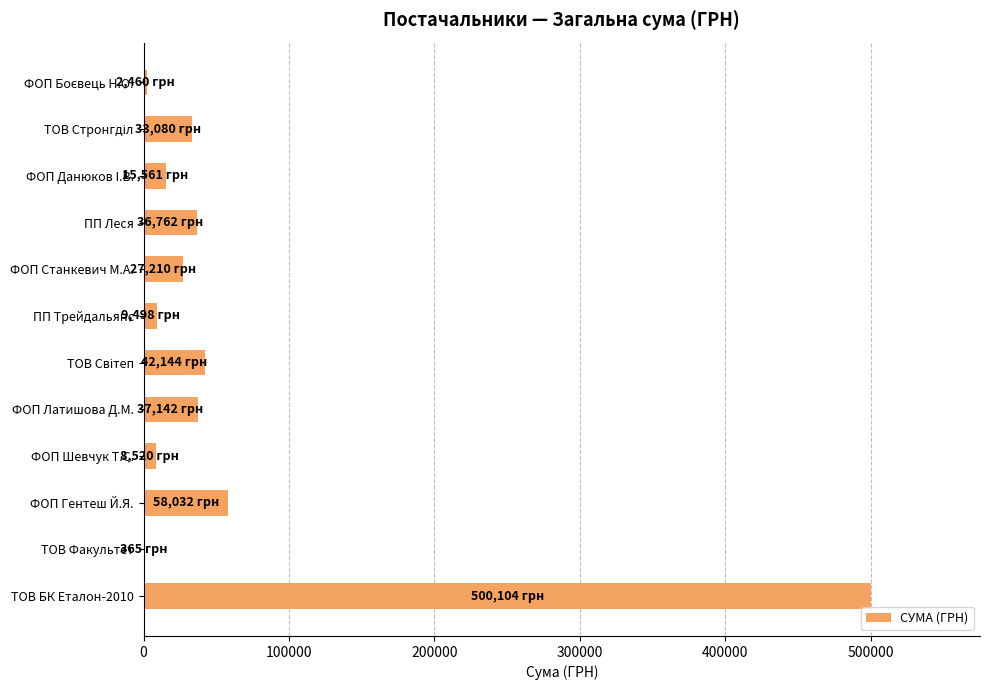

Which label corresponds to the largest value in the chart?

ТОВ БК Еталон-2010